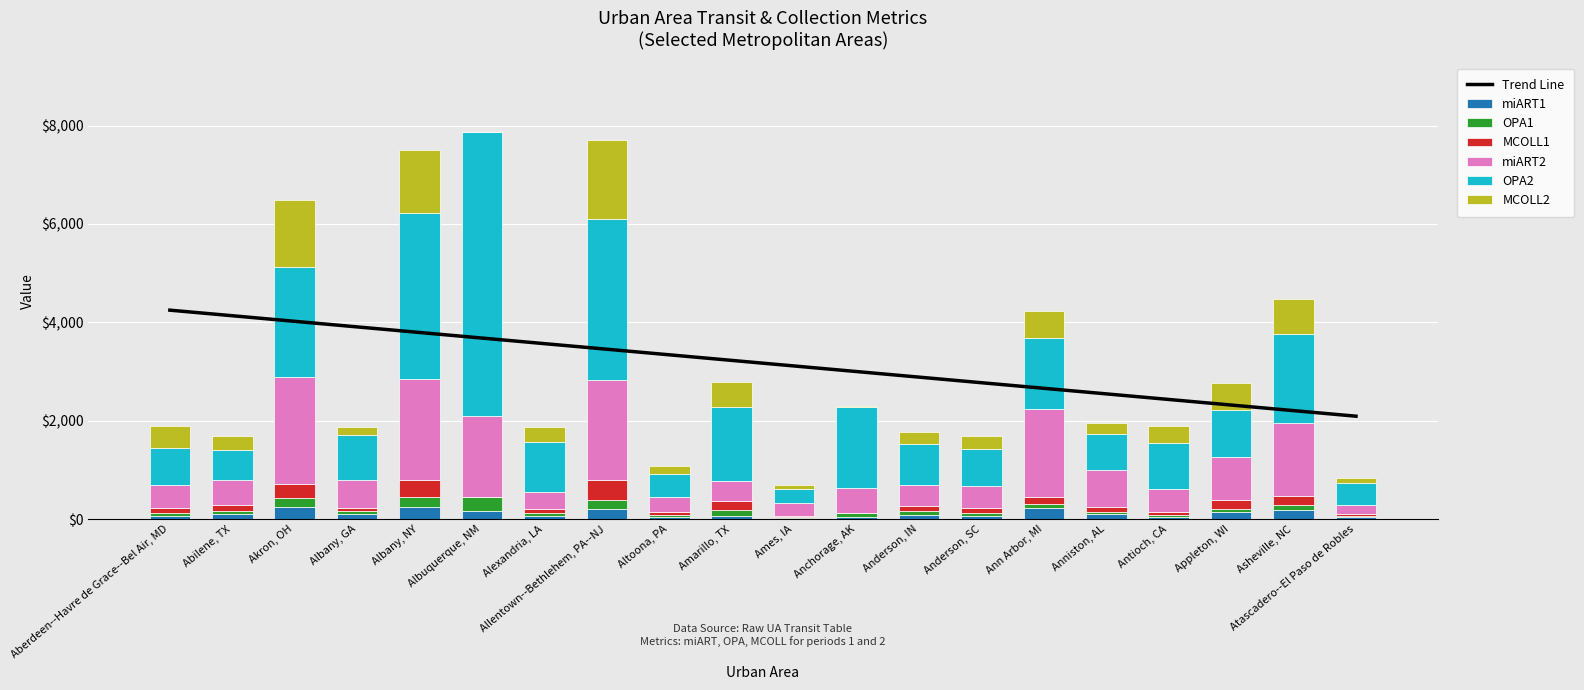

Rank the categories by MCOLL2 value from lowest to highest.

Albuquerque, NM, Anchorage, AK, Ames, IA, Atascadero--El Paso de Robles, Albany, GA, Altoona, PA, Anniston, AL, Anderson, IN, Anderson, SC, Abilene, TX, Alexandria, LA, Antioch, CA, Aberdeen--Havre de Grace--Bel Air, MD, Amarillo, TX, Appleton, WI, Ann Arbor, MI, Asheville, NC, Albany, NY, Akron, OH, Allentown--Bethlehem, PA--NJ